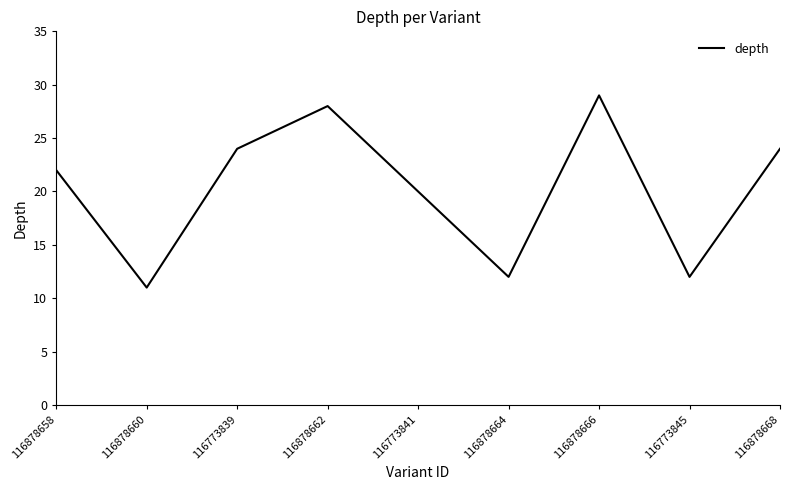

True or false: the data has more than 0 interior local peaks.

True